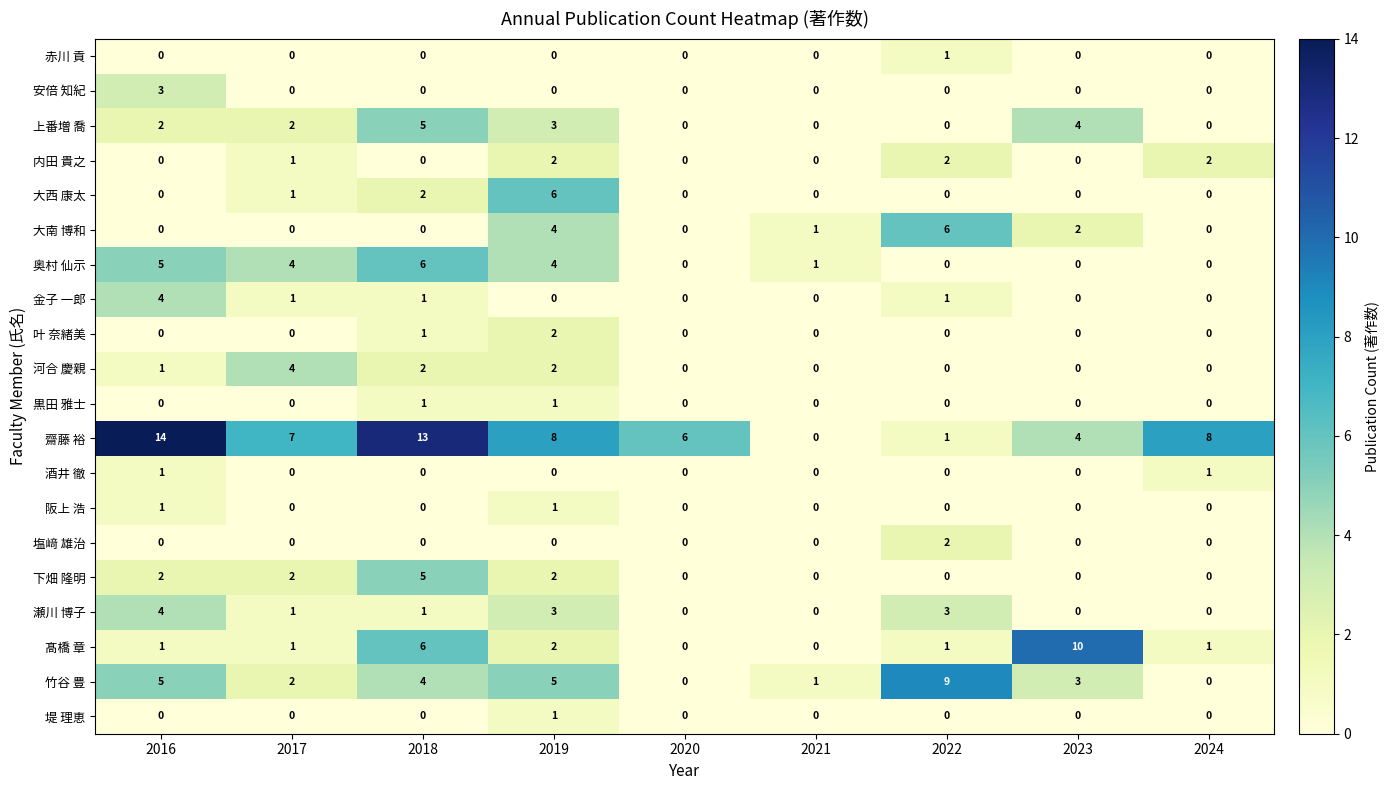

What is the total value across all series at 2024?

12